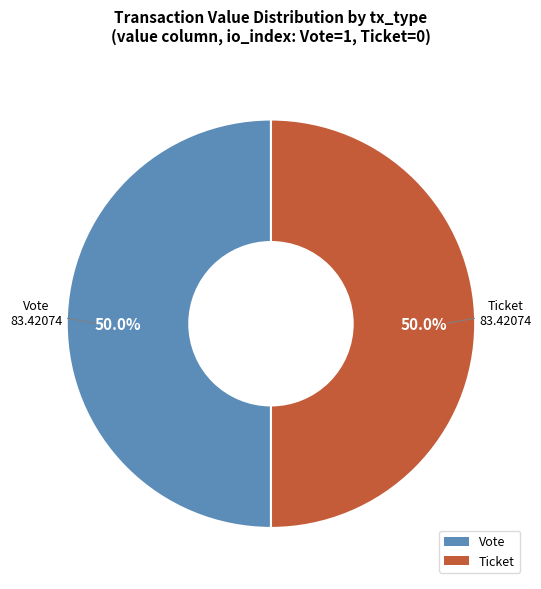

Count the number of slices in the pie.

2